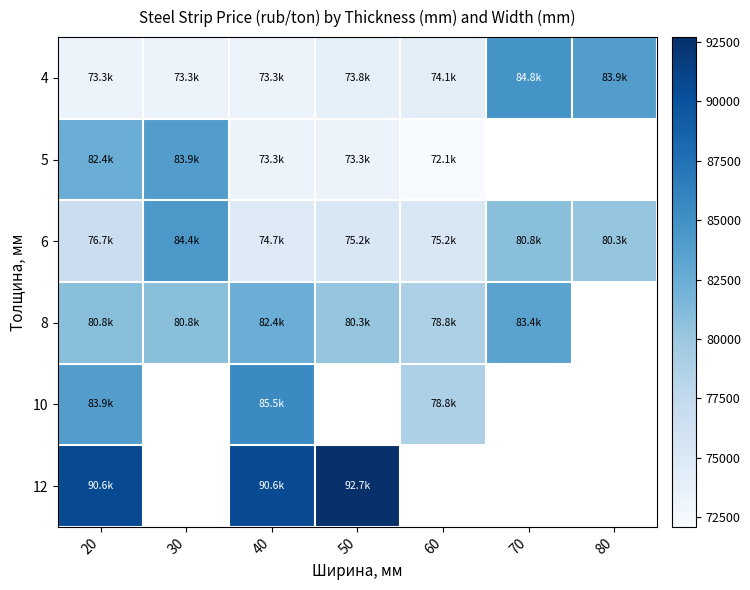

What is the maximum value for 4?

84800.0